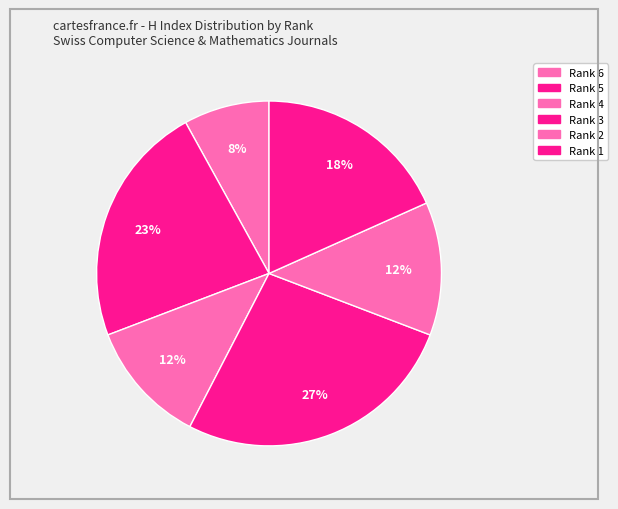

Which has a higher value, Rank 1 or Rank 2?

Rank 1